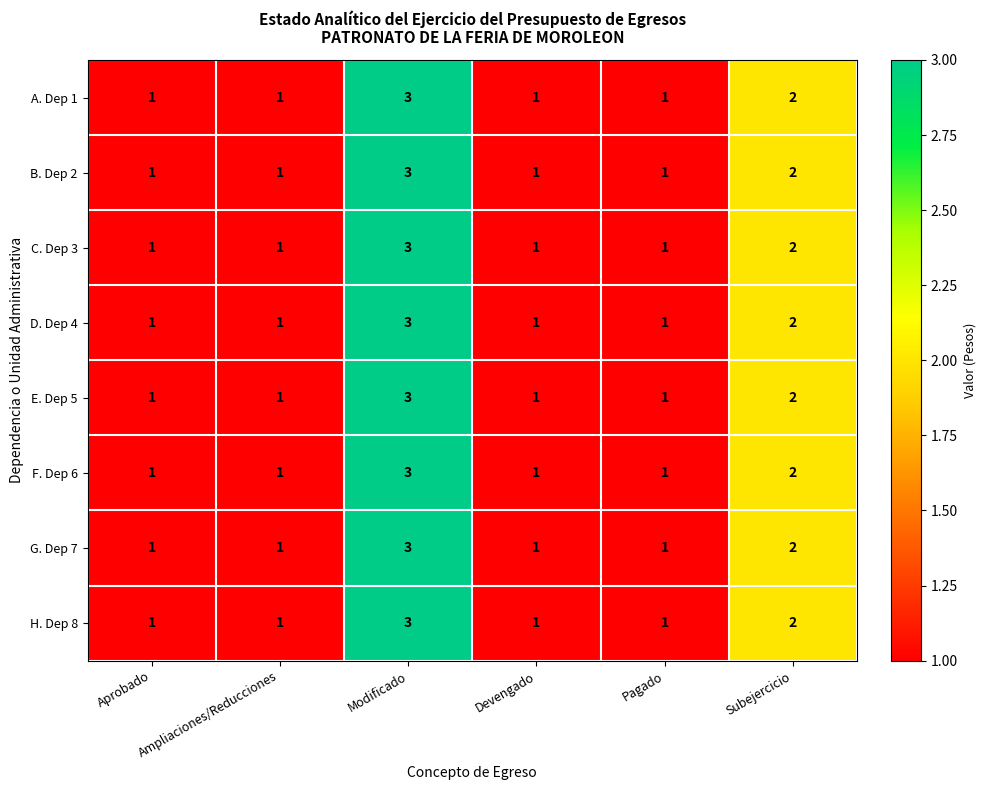

Is it true that H. Dep 8 equals 3 at Subejercicio?

False